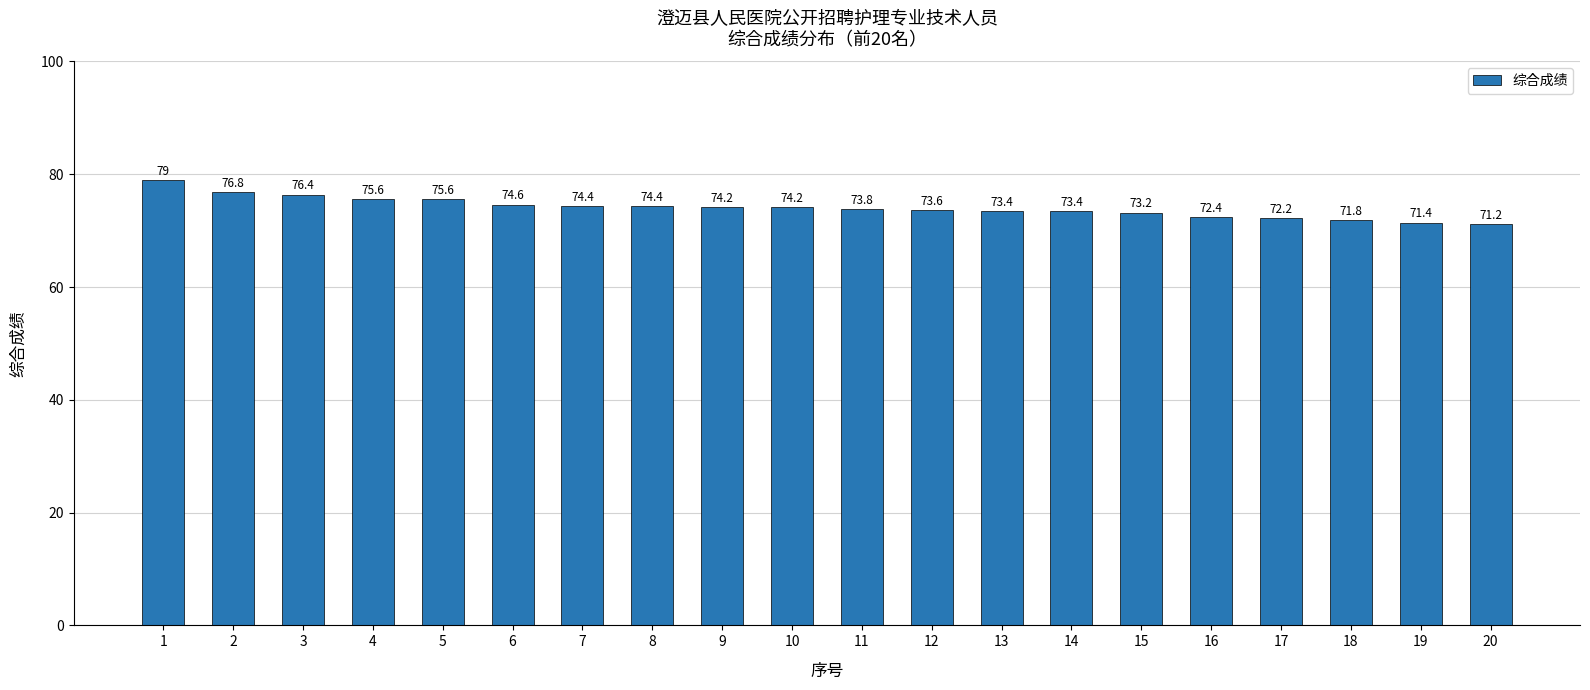

Approximately how many times larger is the value at 2 compared to 4?

1.0